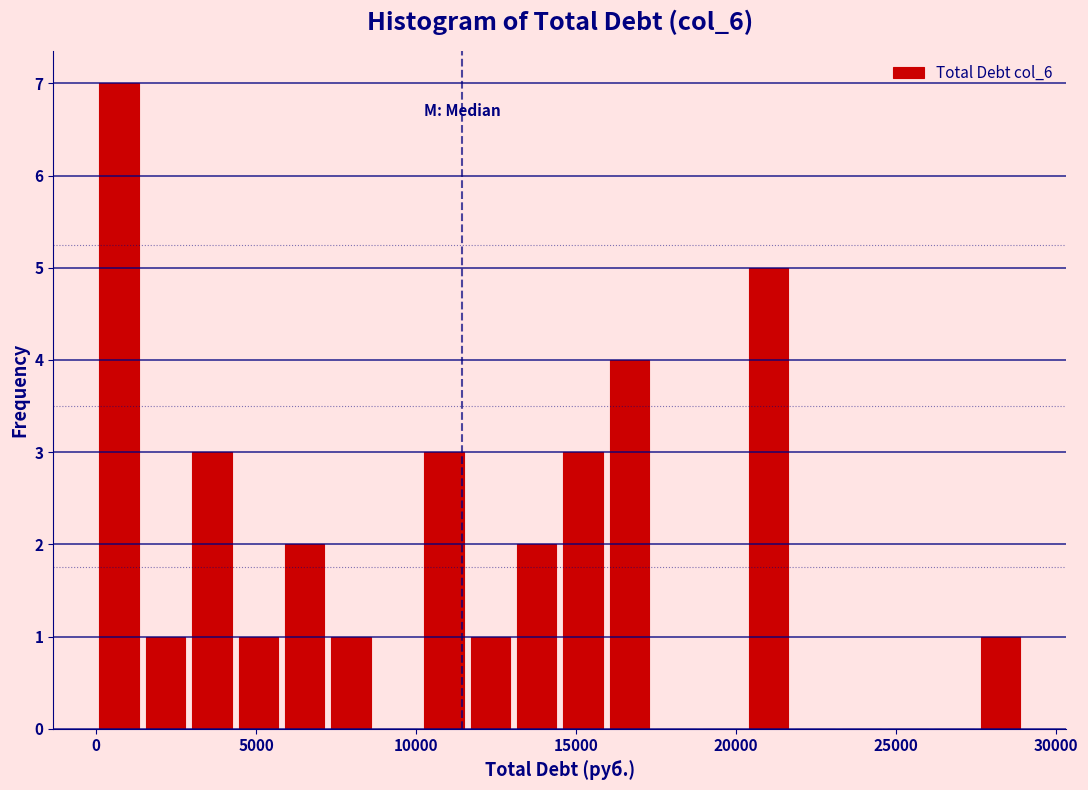

Read against the x-axis, roughly where is the centre of the tallest bar?

500